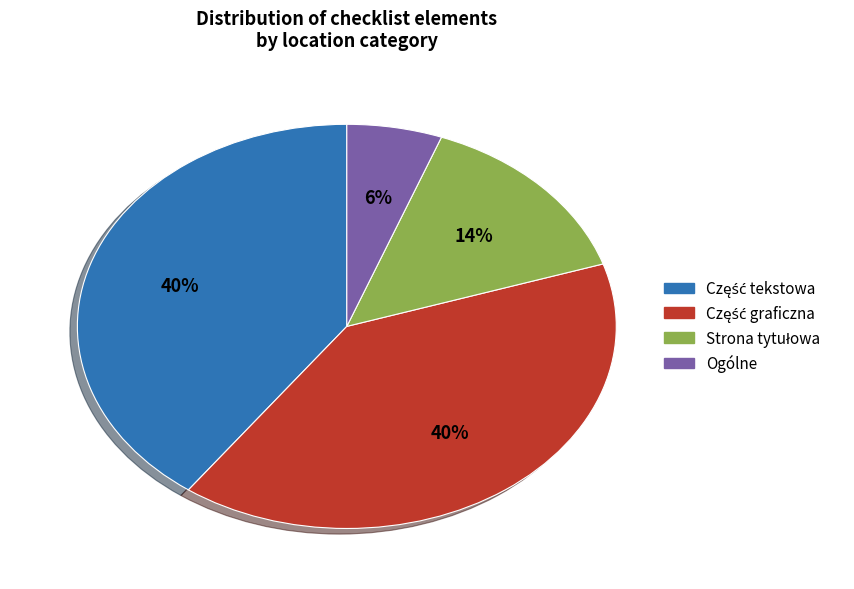

Is there any slice that represents more than half of the pie?

No